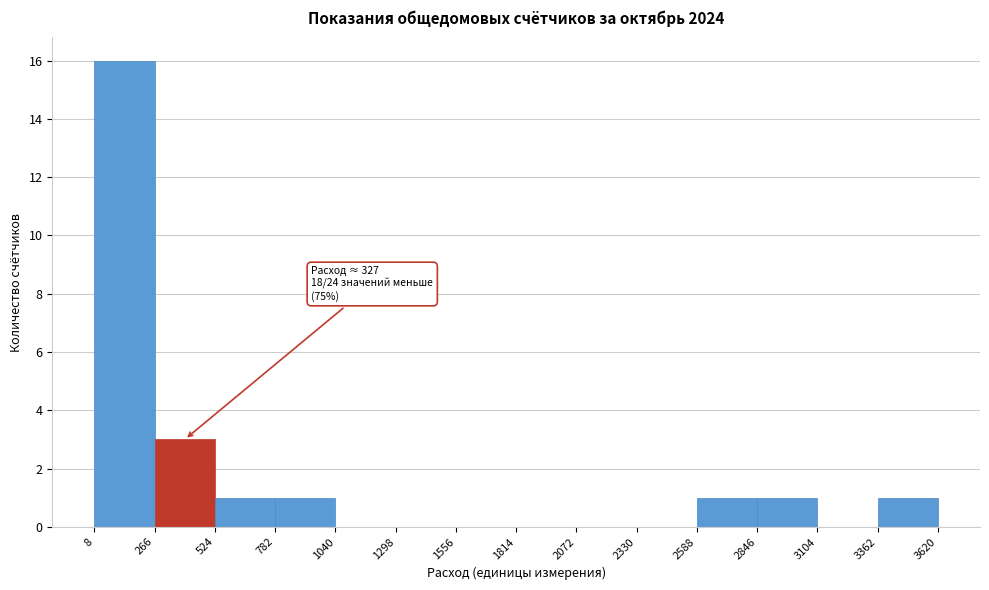

Over which range of the x-axis is the bar tallest?

8 to 266